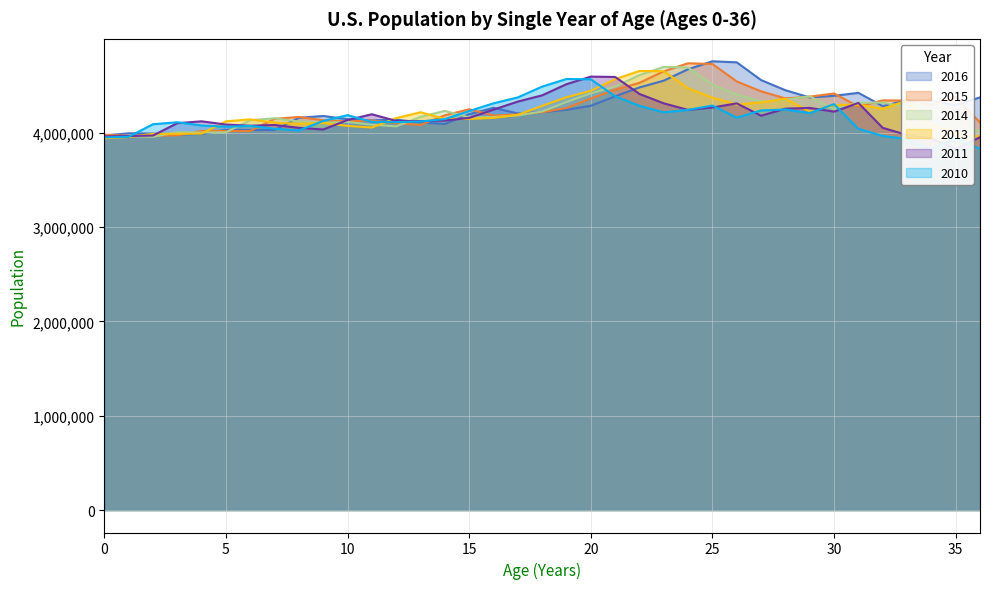

What are all the series names shown in the legend?

2016, 2015, 2014, 2013, 2011, 2010